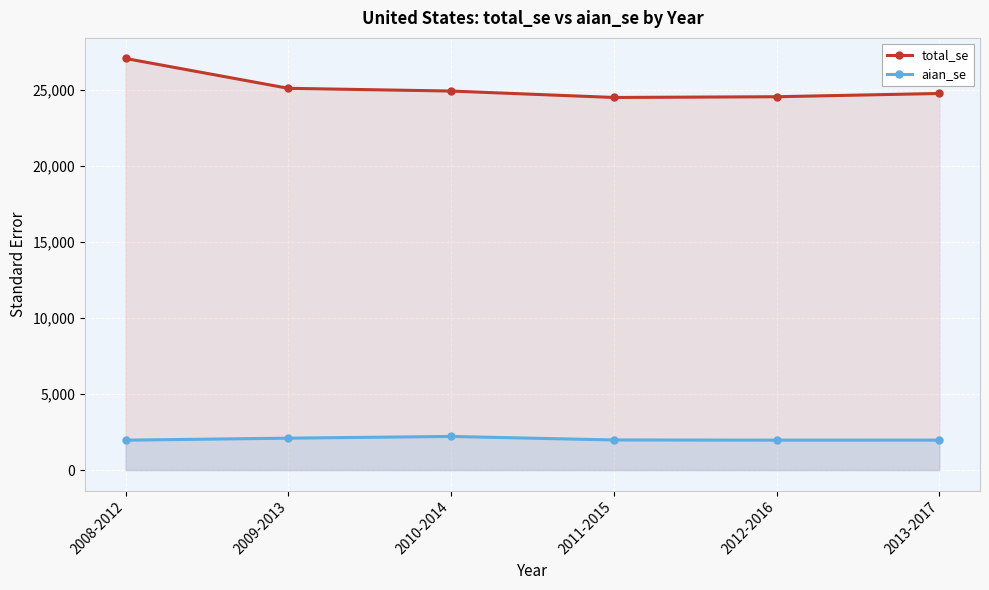

True or false: total_se has more than 1 points higher than both neighbors.

False